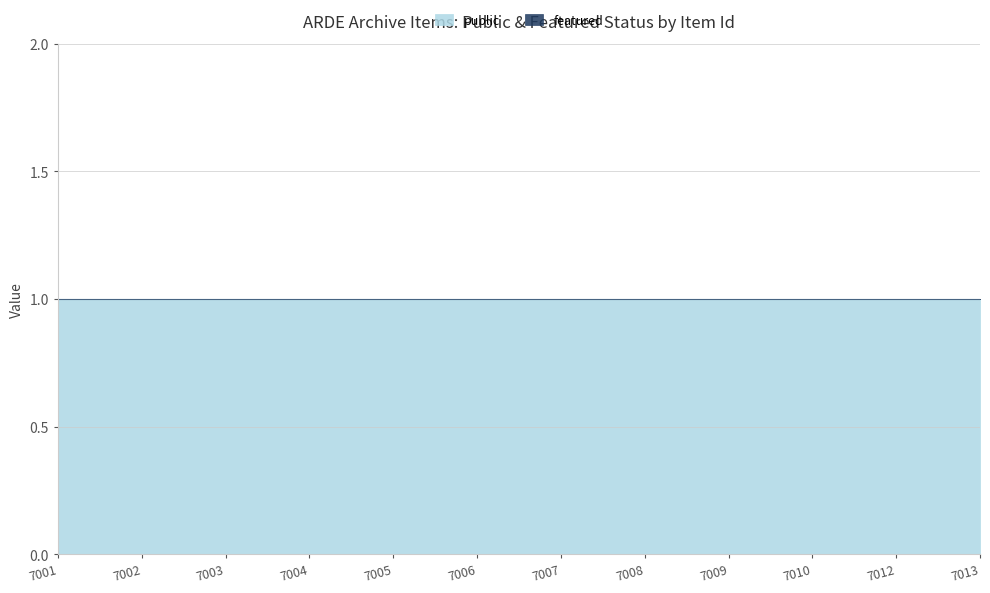

At 7009, list the series in order from largest to smallest.

public, featured